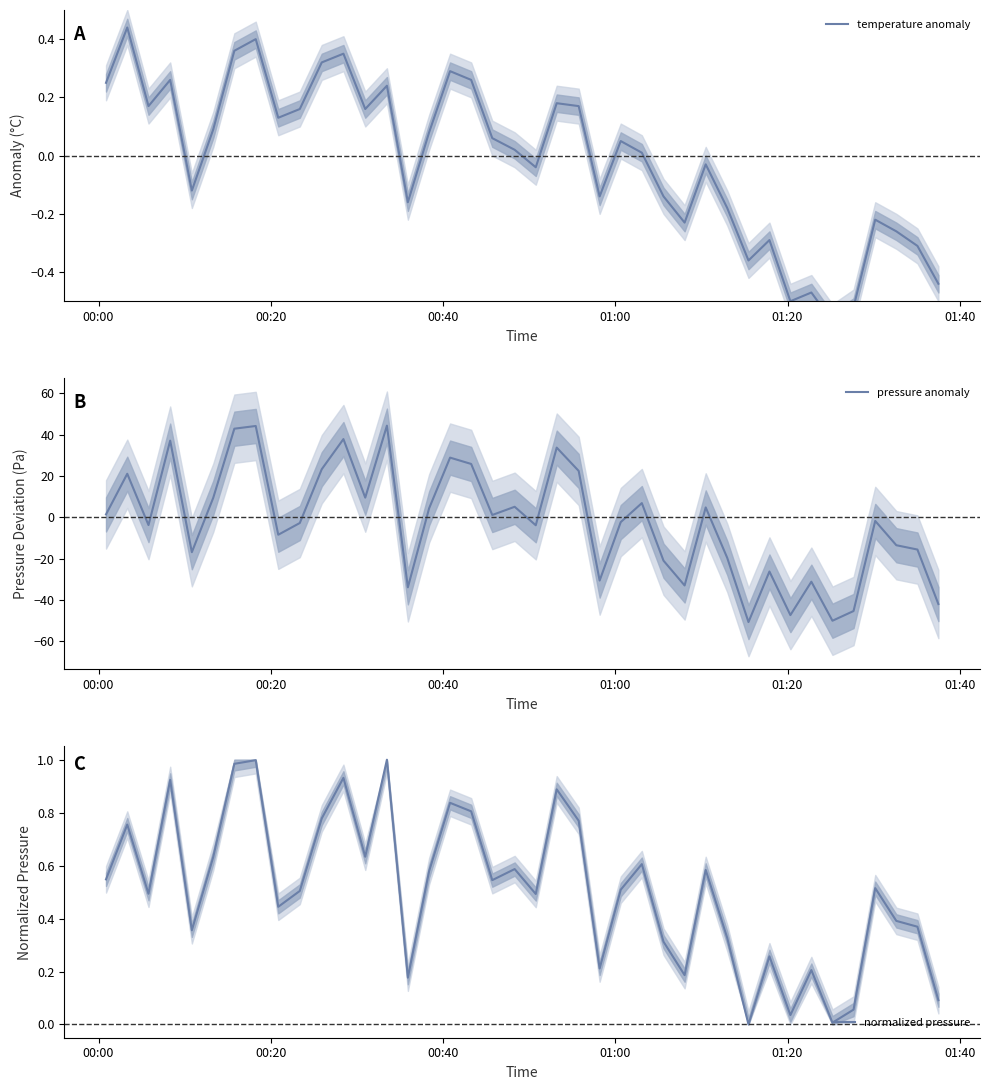

What is the sum of all pressure anomaly values?

-92.9